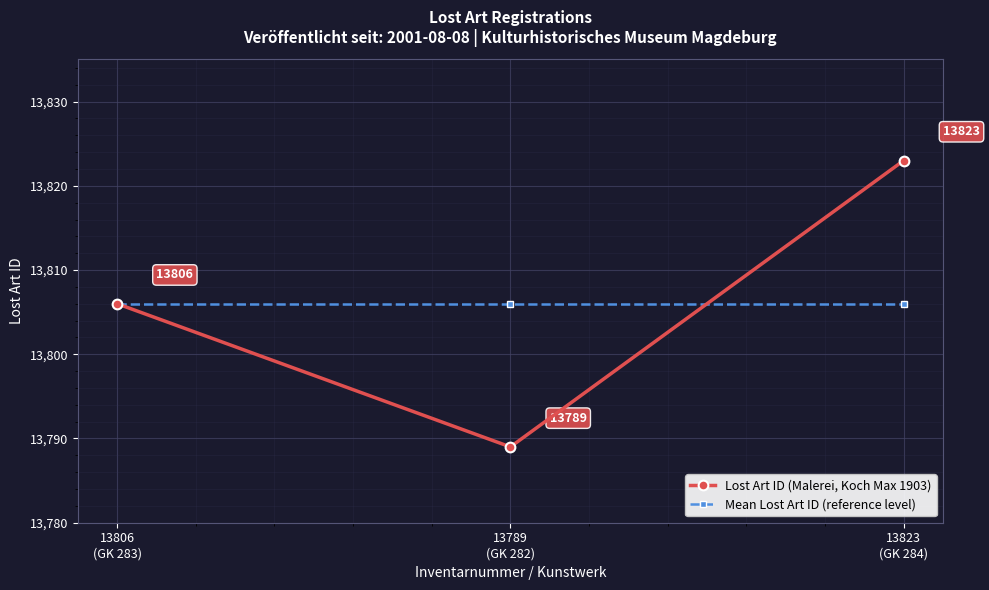

Rank the series by their maximum value, from lowest to highest.

Mean Lost Art ID (reference level), Lost Art ID (Malerei, Koch Max 1903)